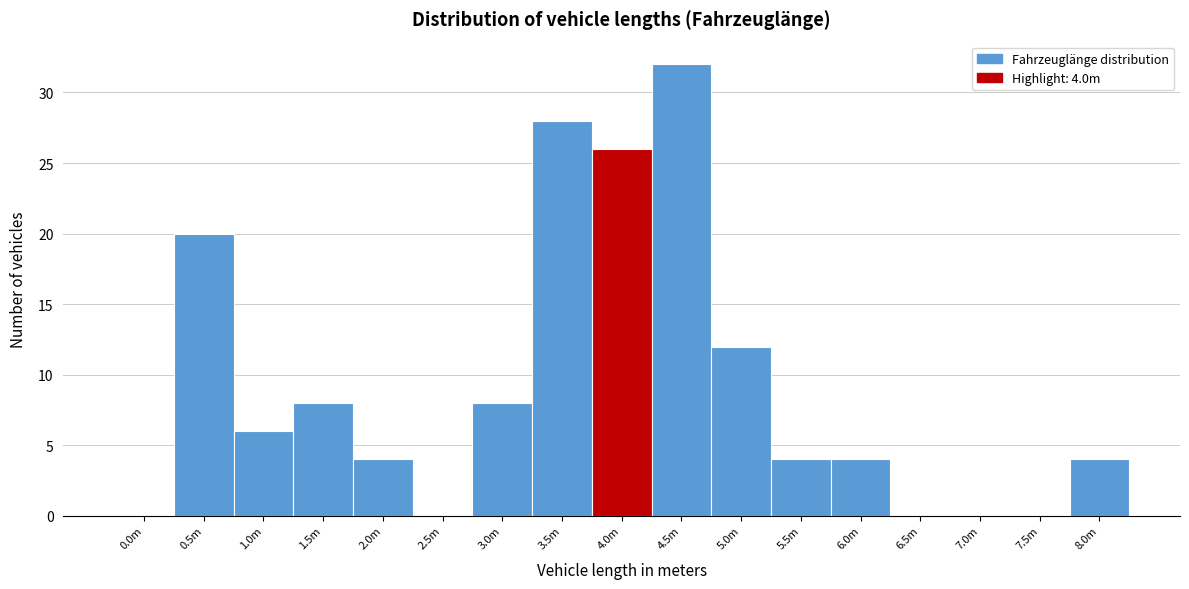

Reading right to left, list all the values displayed in this chart.

8.0m=4	7.5m=0	7.0m=0	6.5m=0	6.0m=4	5.5m=4	5.0m=12	4.5m=32	4.0m=26	3.5m=28	3.0m=8	2.5m=0	2.0m=4	1.5m=8	1.0m=6	0.5m=20	0.0m=0